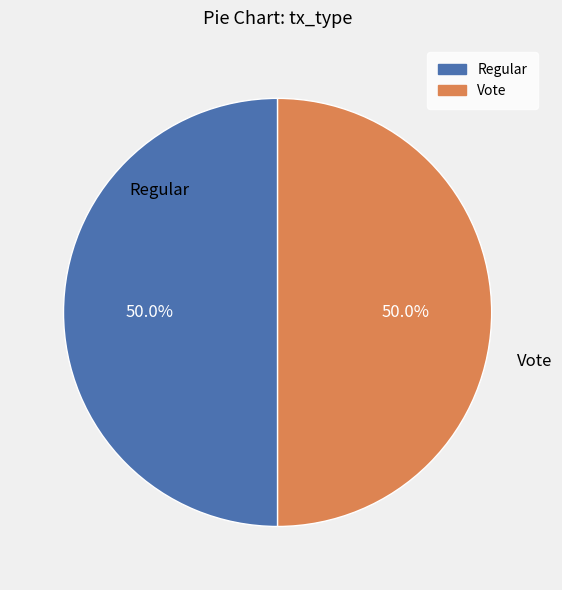

To the nearest percent, what portion does Regular represent?

50%